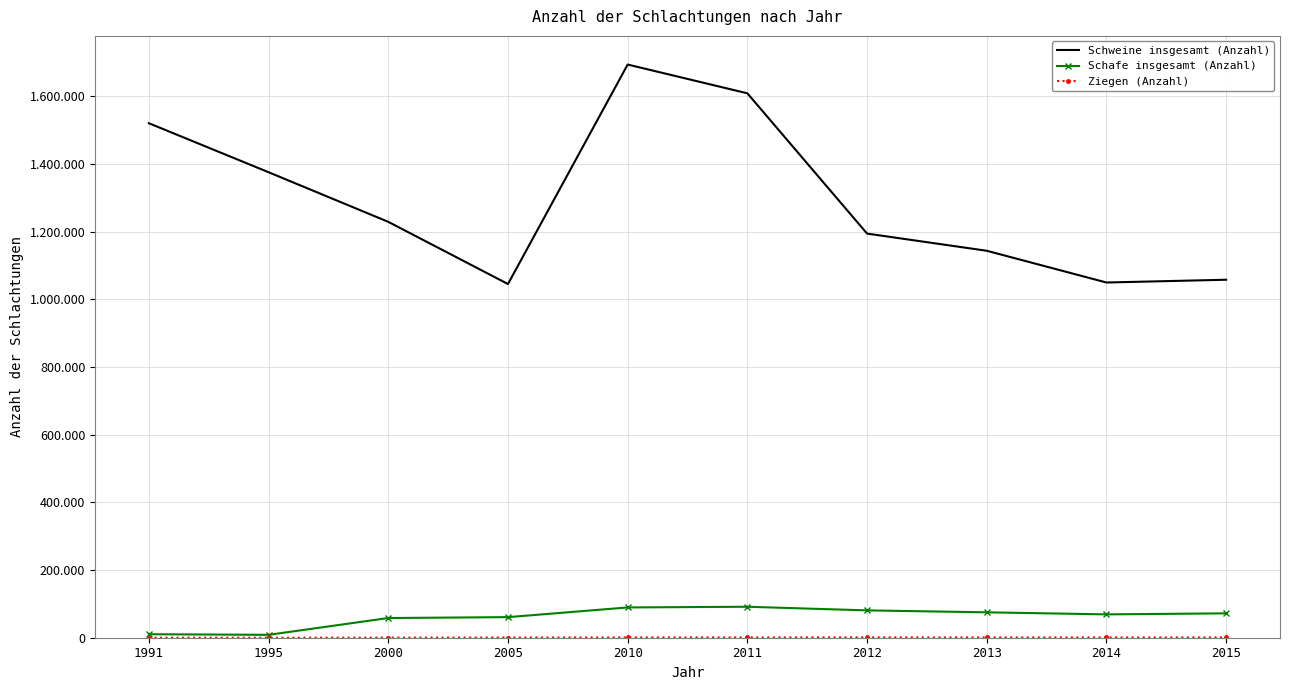

How many lines are shown in the chart?

3